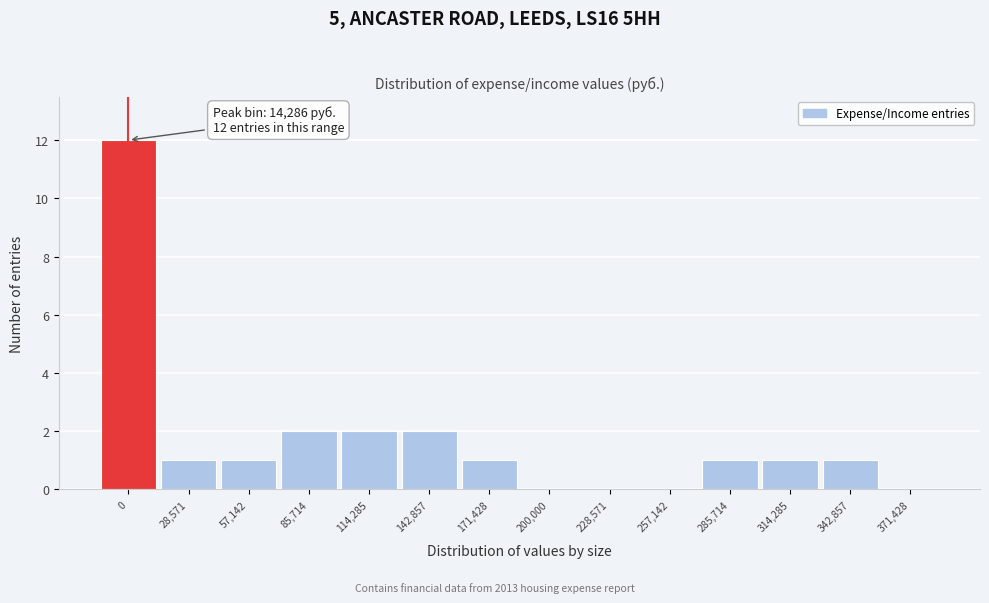

Reading left to right, transcribe all the data shown in this chart.

0=12	28,571=1	57,142=1	85,714=2	114,285=2	142,857=2	171,428=1	200,000=0	228,571=0	257,142=0	285,714=1	314,285=1	342,857=1	371,428=0